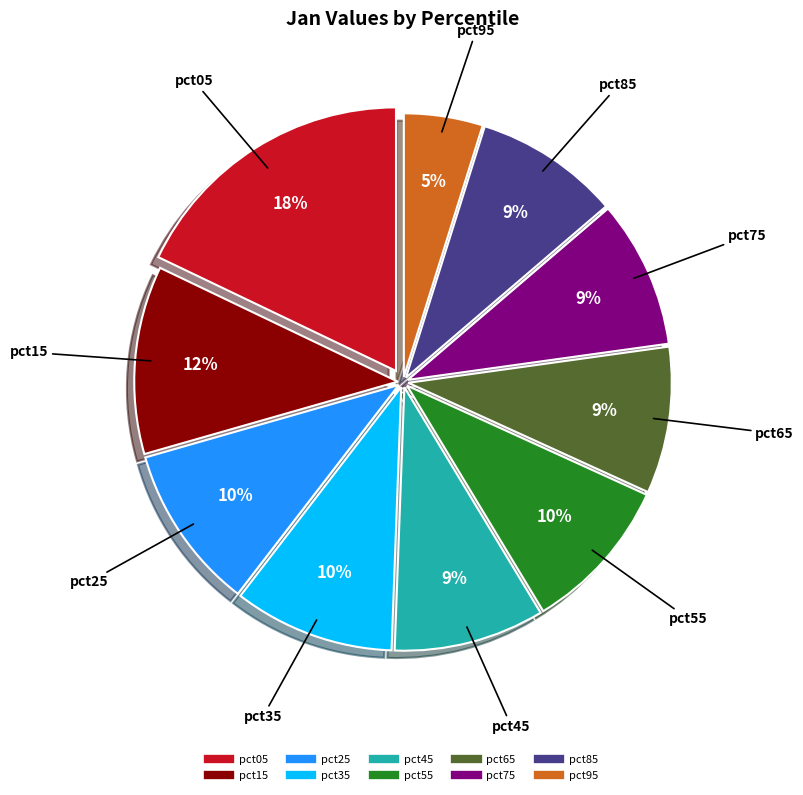

Which category has the smallest portion of the pie?

pct95